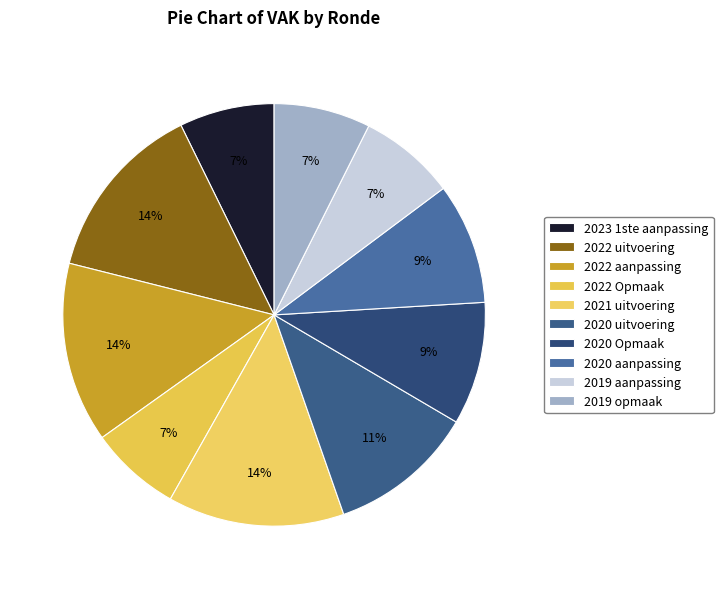

What is the total percentage of 2020 Opmaak and 2023 1ste aanpassing?

16.7%